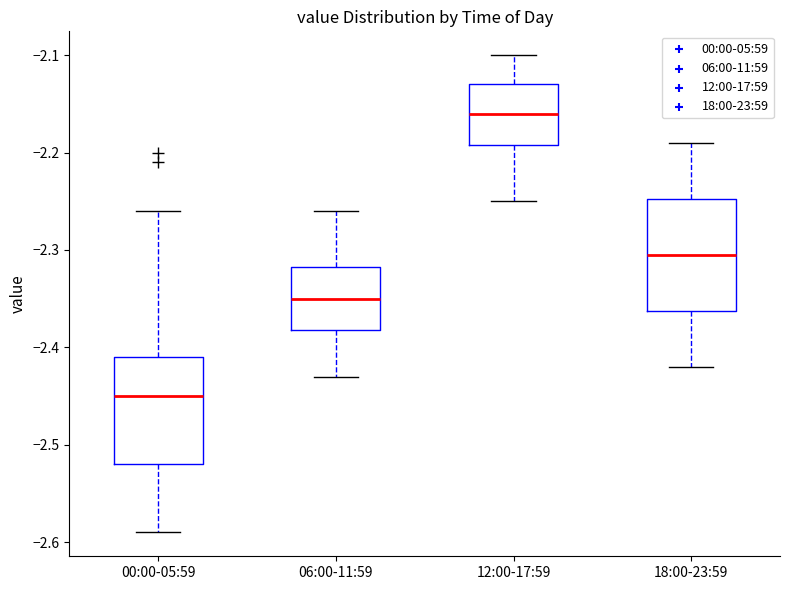

Reading left to right, read every box against the y-axis: the position of its median line, the range the box covers, and the ends of its whiskers. The values are not printed on the chart, so give them approximately, as read against the axis.

00:00-05:59: median -2.45, box -2.52 to -2.41, whiskers -2.59 to -2.26
06:00-11:59: median -2.35, box -2.38 to -2.32, whiskers -2.43 to -2.26
12:00-17:59: median -2.16, box -2.19 to -2.13, whiskers -2.25 to -2.10
18:00-23:59: median -2.30, box -2.36 to -2.25, whiskers -2.42 to -2.19